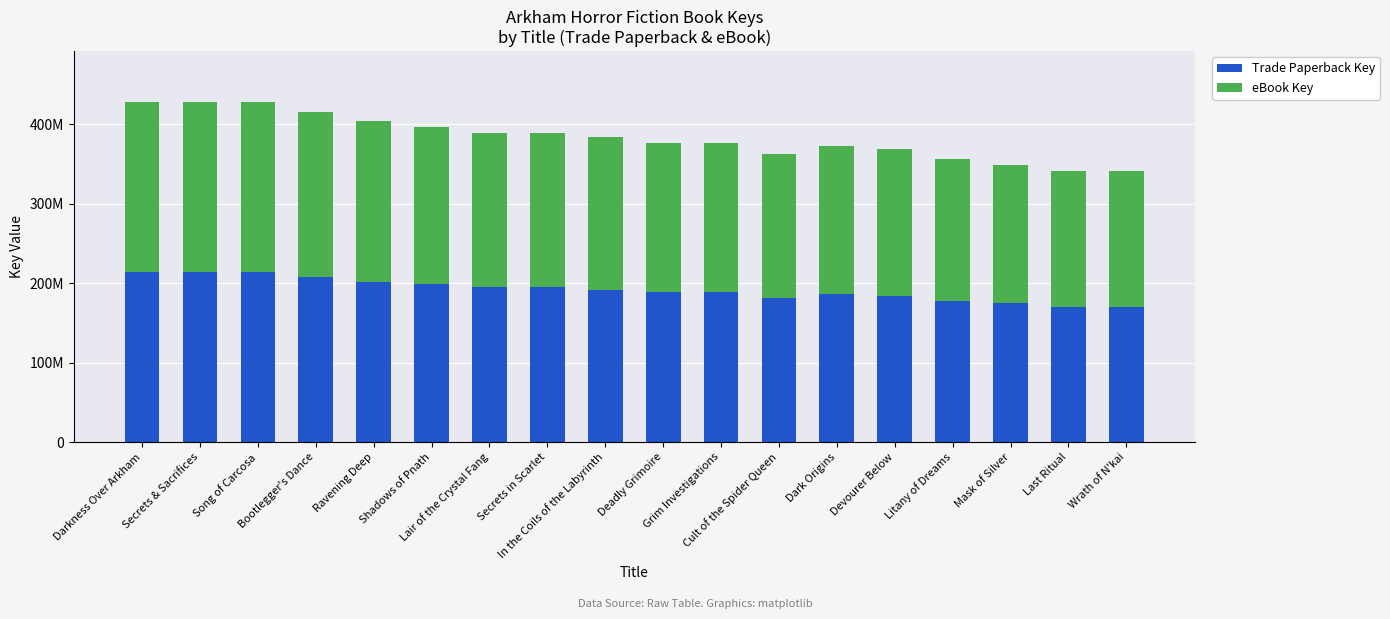

At Darkness Over Arkham, list the series in order from largest to smallest.

Trade Paperback Key, eBook Key